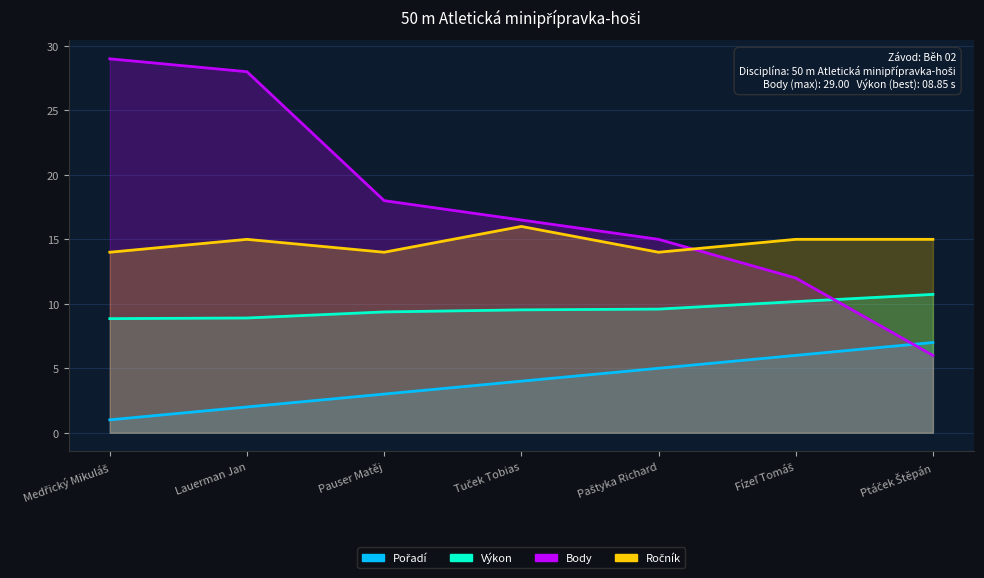

How many data points in Body are less than 16?

3